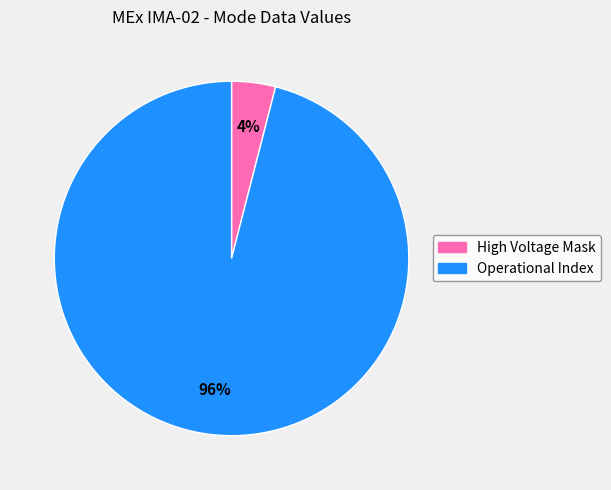

To the nearest percent, what is the average slice percentage?

50%